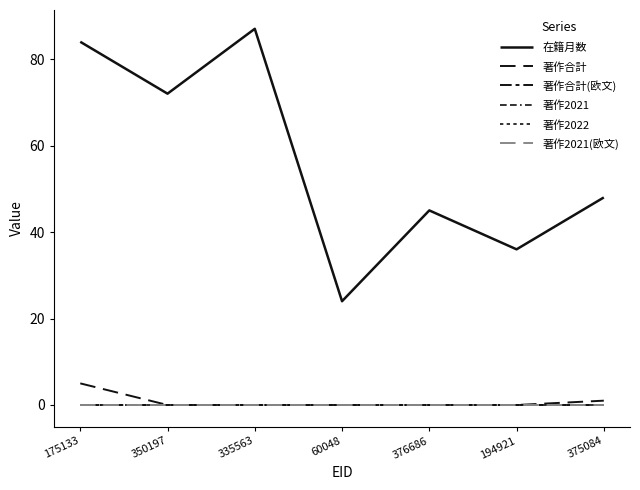

Is it true that 著作2022 equals 0 at 60048?

True